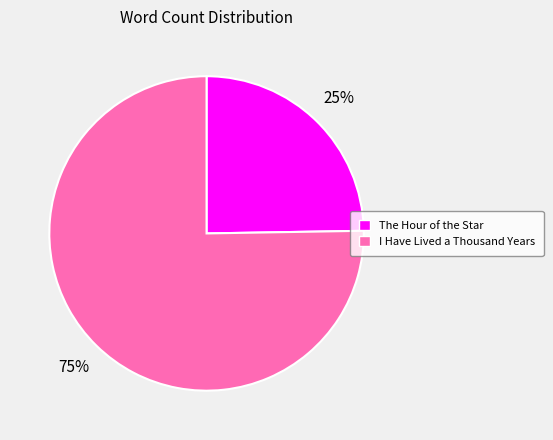

To the nearest percent, what portion does The Hour of the Star represent?

25%